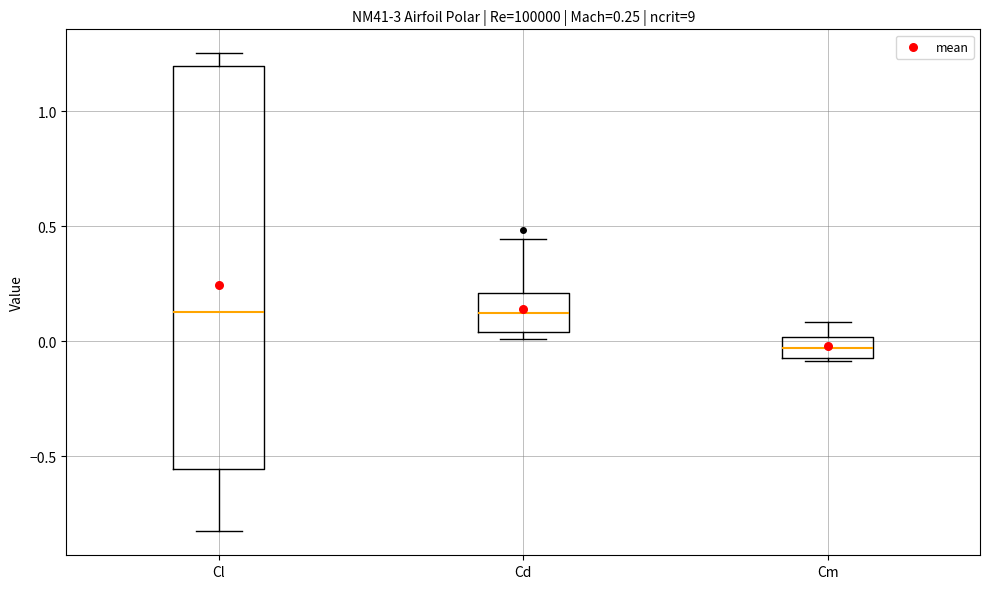

Which box is the tallest, from its lower edge to its upper edge?

Cl